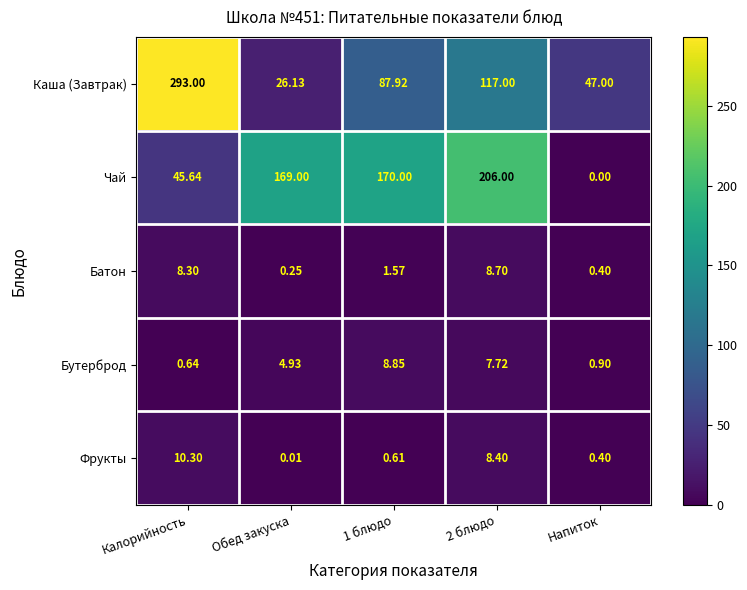

Which series has the largest range (max minus min)?

Каша (Завтрак)